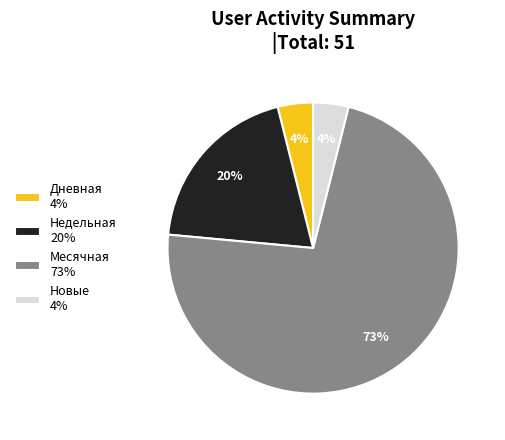

Do Месячная 73% and Новые 4% together represent more than half of the pie?

Yes